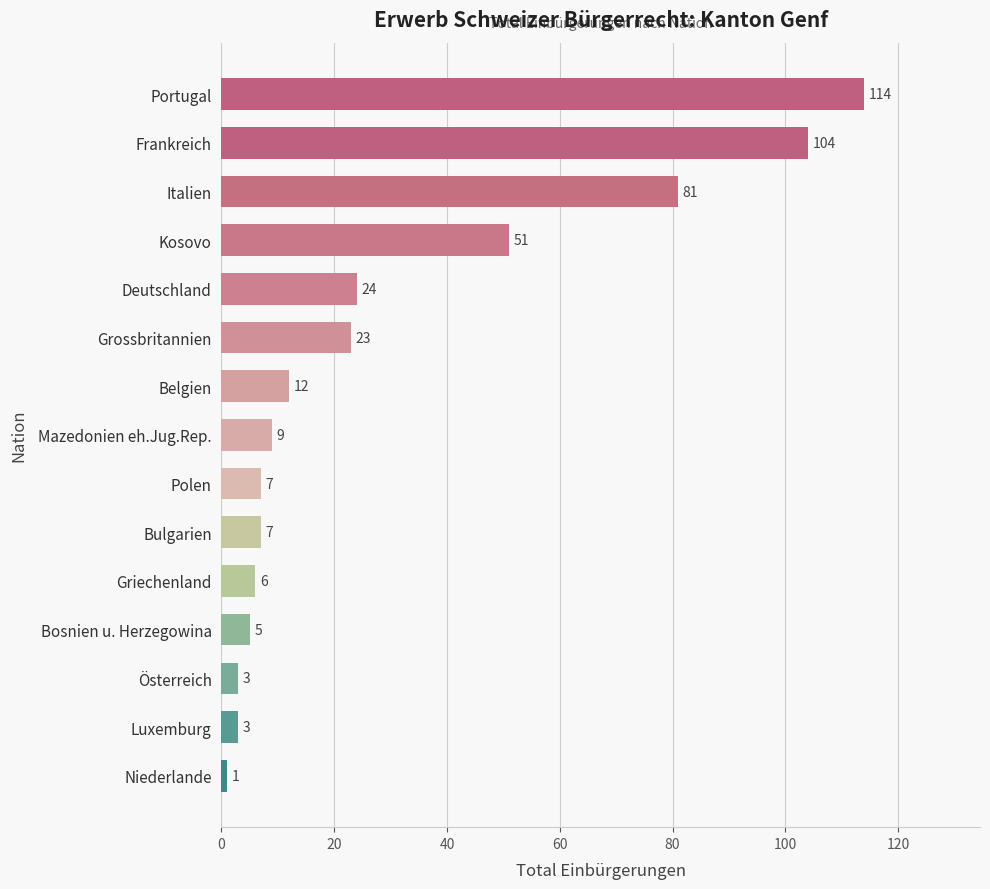

What is the sum of all values?

450